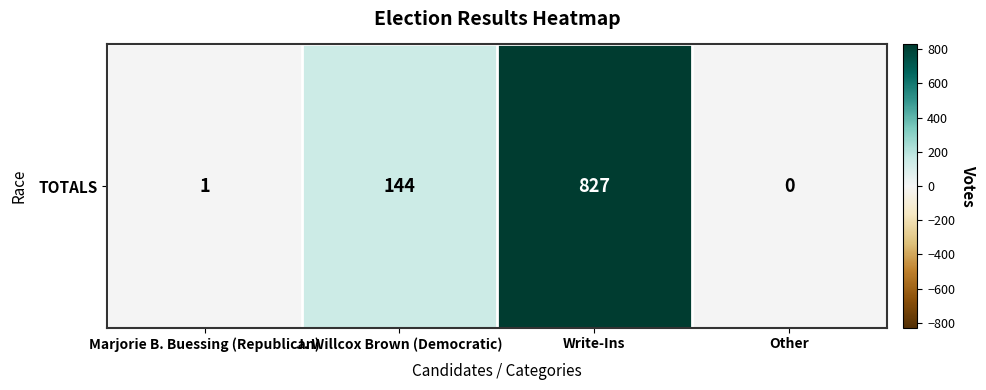

How many series are shown in this chart?

1